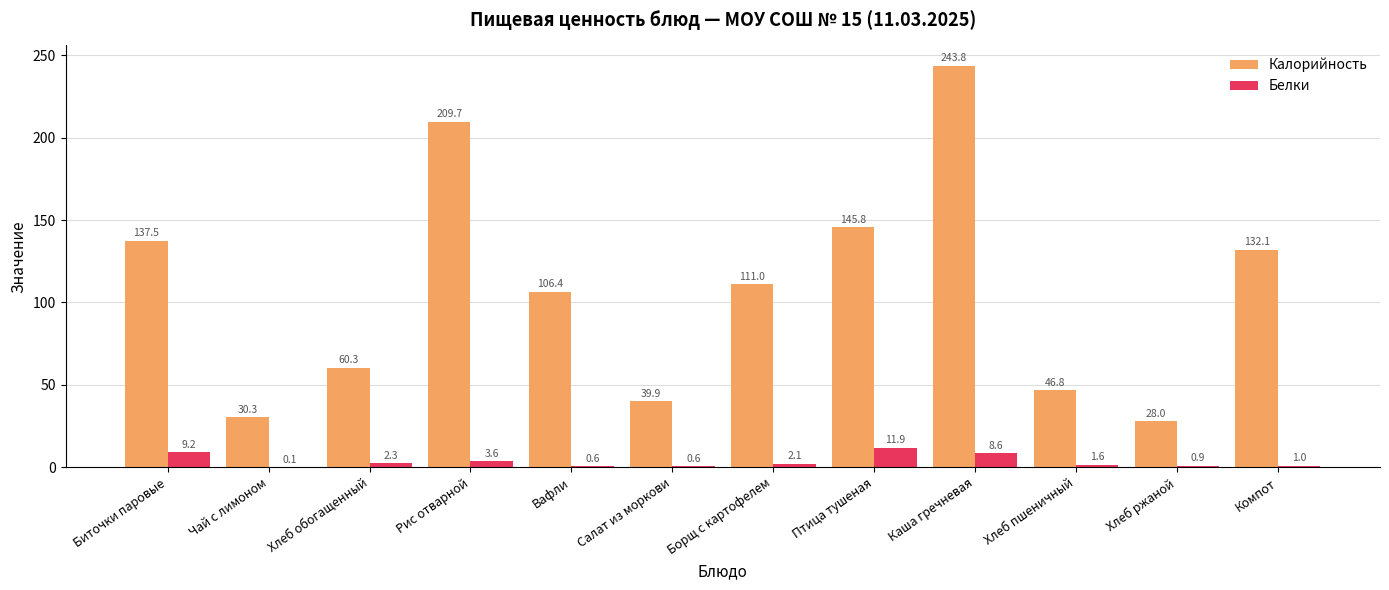

How many series are shown in this chart?

2